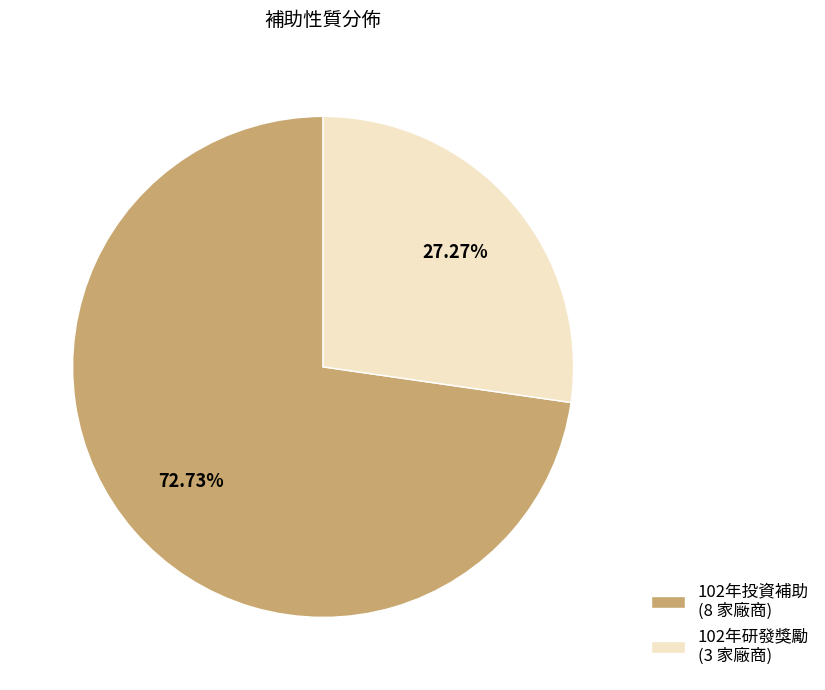

What percentage do 102年研發獎勵 and 102年投資補助 together represent?

100.0%